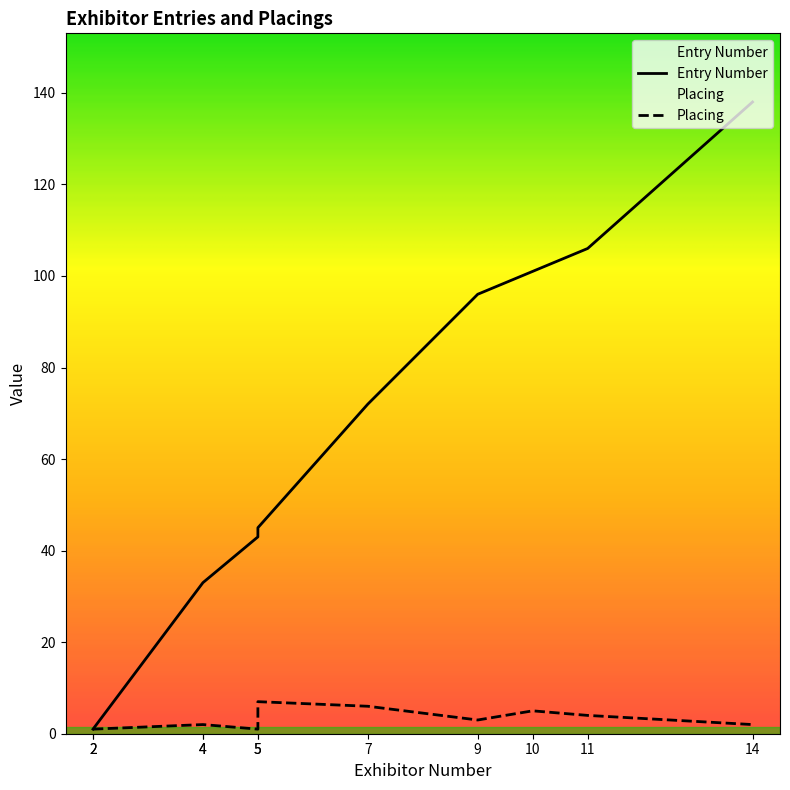

True or false: Entry Number has more than 0 points higher than both neighbors.

False